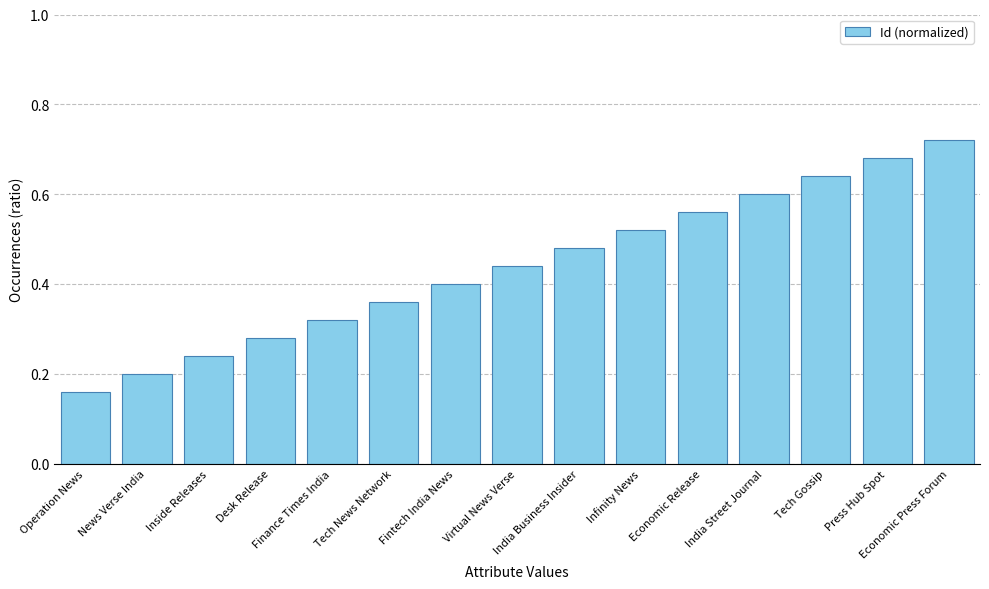

Rank the categories by value from highest to lowest.

Economic Press Forum, Press Hub Spot, Tech Gossip, India Street Journal, Economic Release, Infinity News, India Business Insider, Virtual News Verse, Fintech India News, Tech News Network, Finance Times India, Desk Release, Inside Releases, News Verse India, Operation News